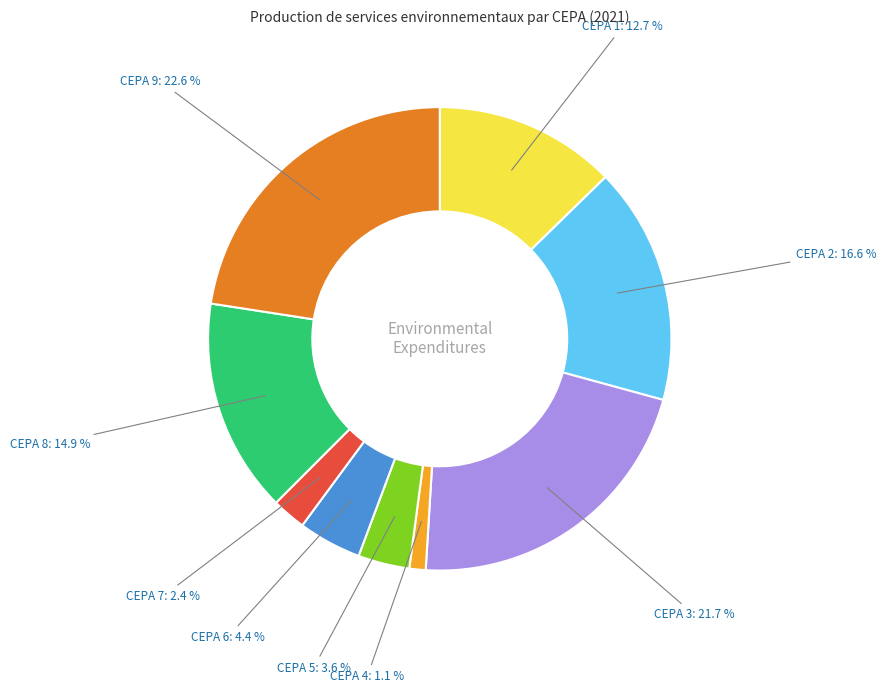

Does CEPA 1 account for over 50% of the chart?

No